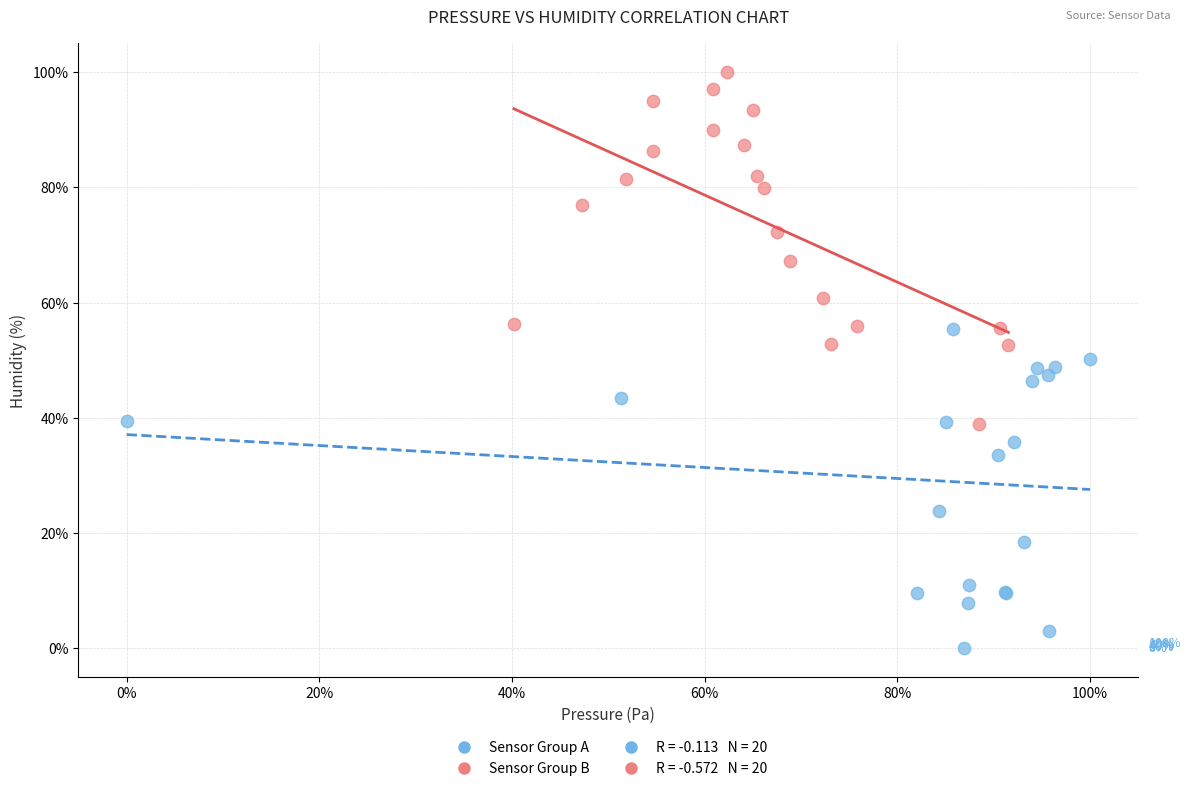

Which series reaches the maximum Y coordinate?

Sensor Group B